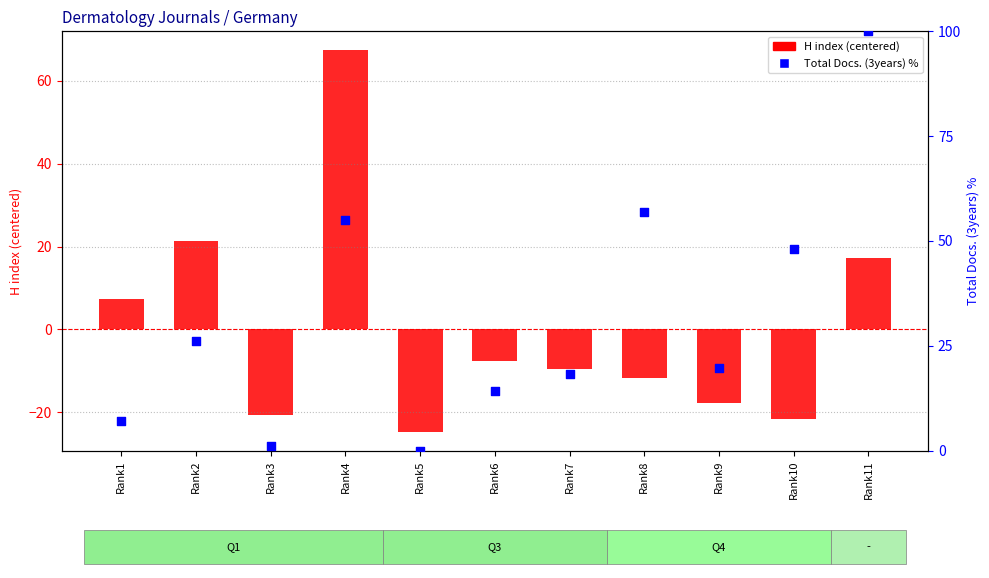

At how many categories does at least one series exceed 16?

7